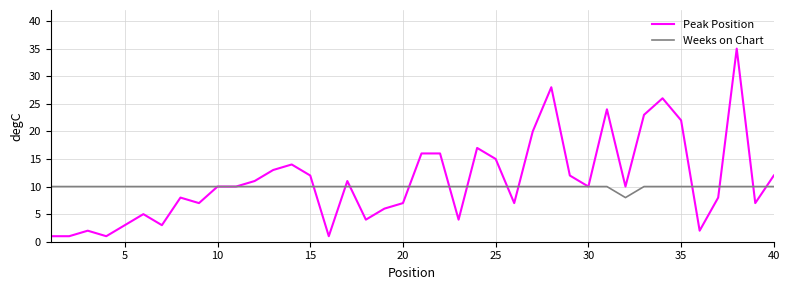

Reading right to left, extract all data points from this chart.

Peak Position: 12	7	35	8	2	22	26	23	10	24	10	12	28	20	7	15	17	4	16	16	7	6	4	11	1	12	14	13	11	10	10	7	8	3	5	3	1	2	1	1
Weeks on Chart: 10	10	10	10	10	10	10	10	8	10	10	10	10	10	10	10	10	10	10	10	10	10	10	10	10	10	10	10	10	10	10	10	10	10	10	10	10	10	10	10